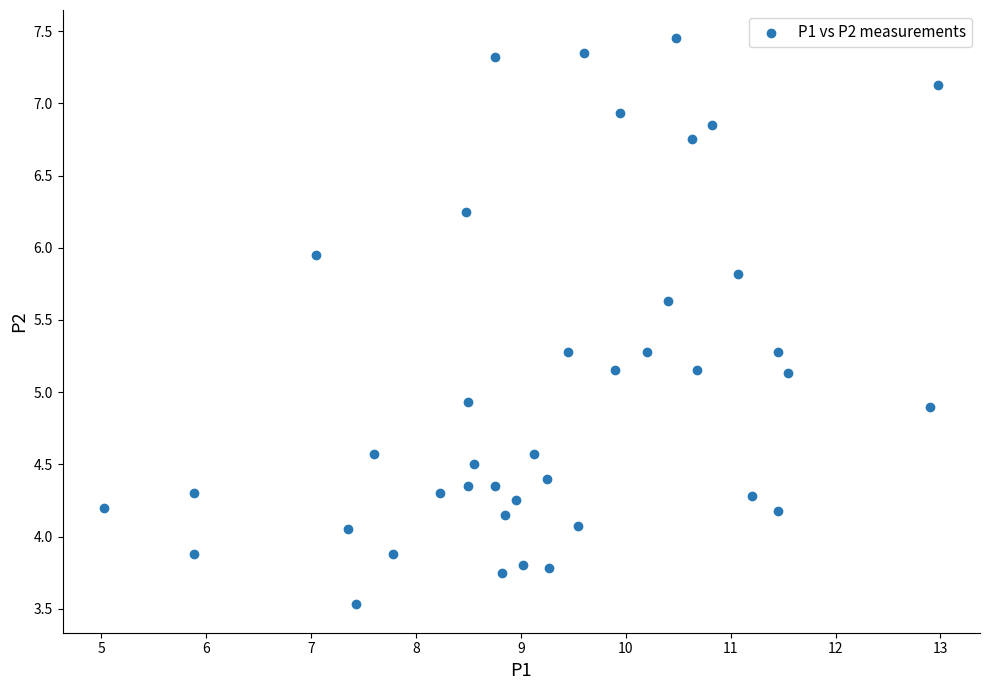

What is the range of Y values (max minus min)?

3.9